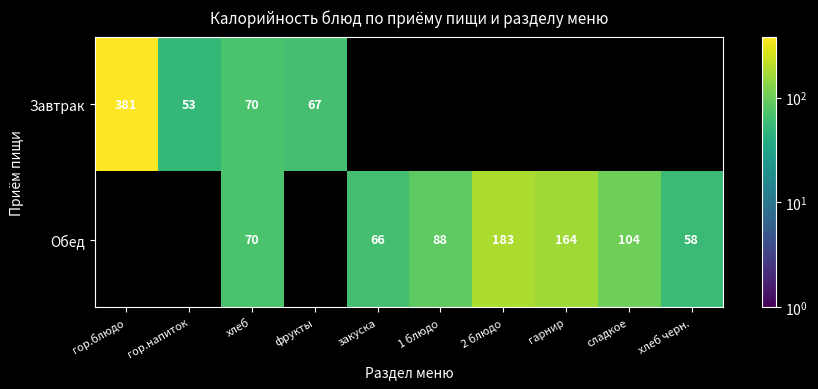

Is the value of Обед at 1 блюдо greater than the value of Завтрак at фрукты?

Yes